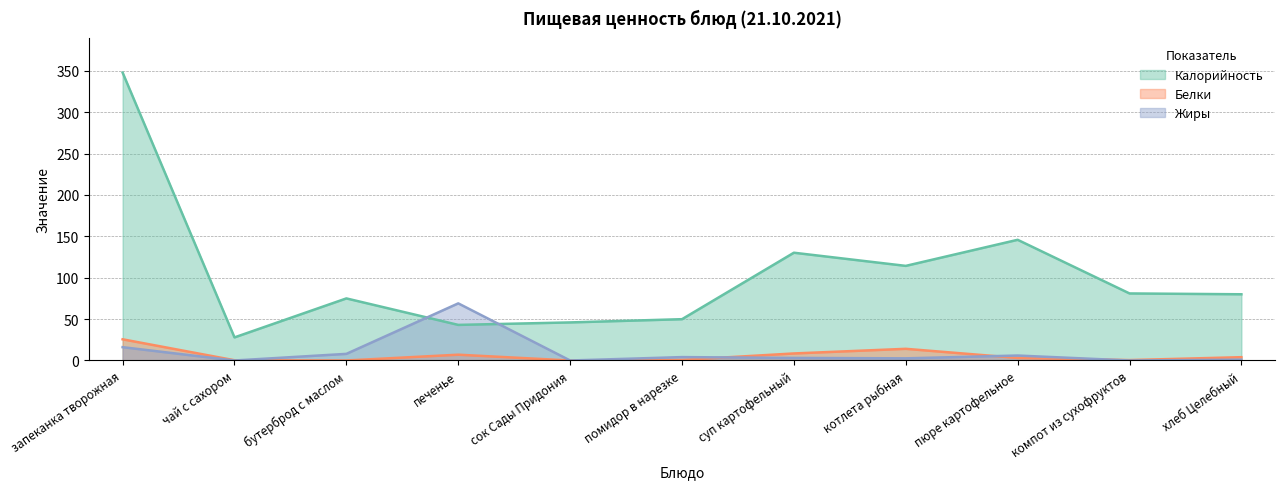

List the labels in order of Белки value, largest first.

запеканка творожная, котлета рыбная, суп картофельный, печенье, хлеб Целебный, пюре картофельное, помидор в нарезке, компот из сухофруктов, чай с сахором, бутерброд с маслом, сок Сады Придония